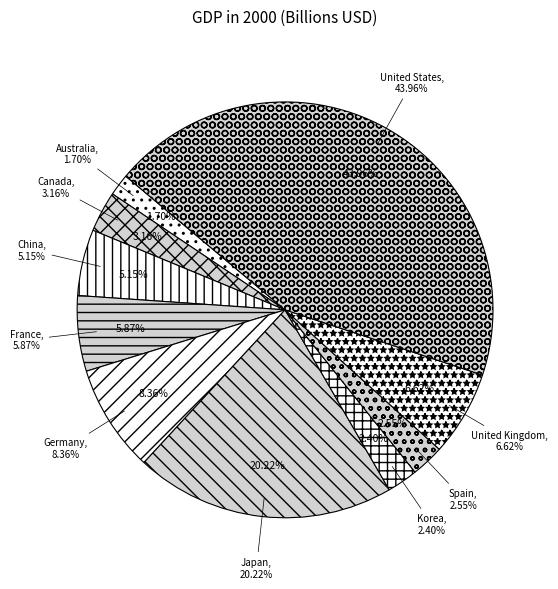

Rank the categories by value from lowest to highest.

Australia, Korea, Spain, Canada, China, France, United Kingdom, Germany, Japan, United States